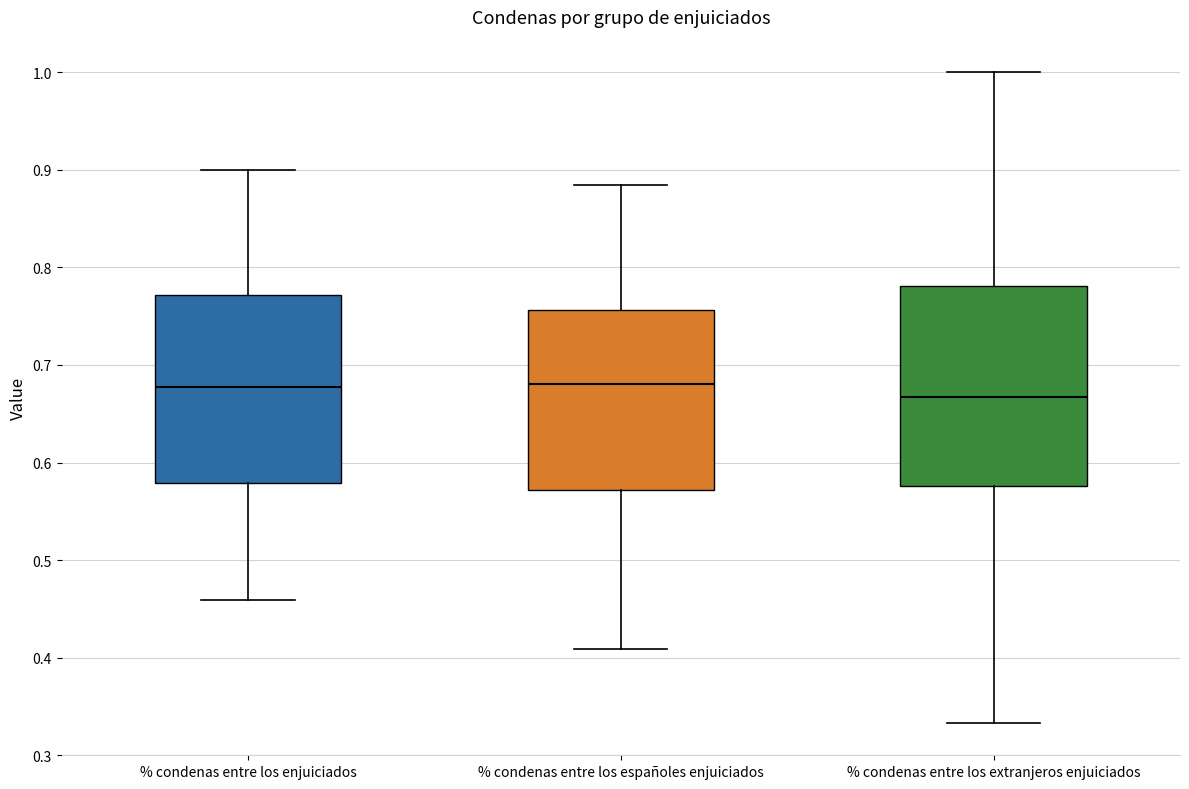

Where does the median line of the box for % condenas entre los españoles enjuiciados sit on the y-axis? The values are not printed on the chart, so give them approximately, as read against the axis.

0.68